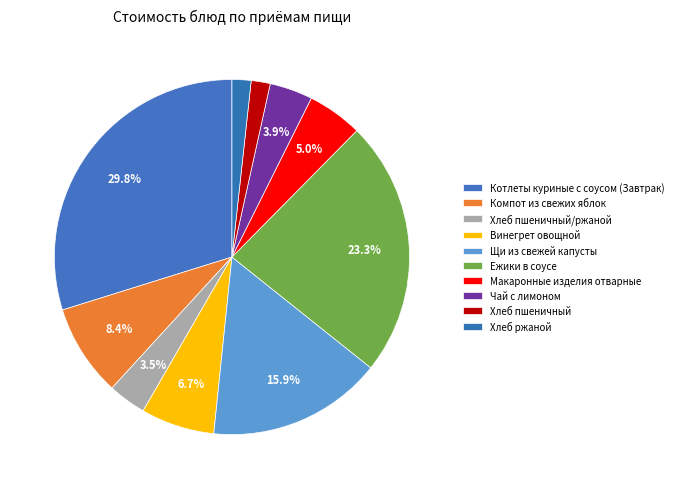

What percentage is NOT represented by Хлеб пшеничный/ржаной?

96.5%